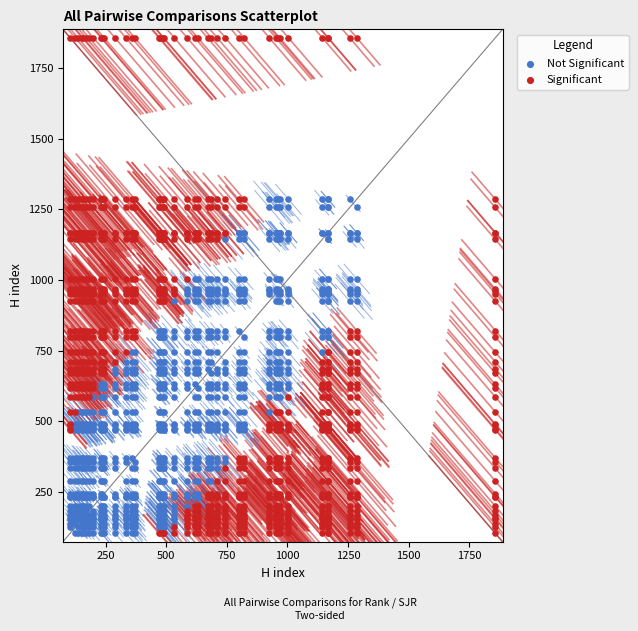

Which series has the widest spread of Y values?

Significant